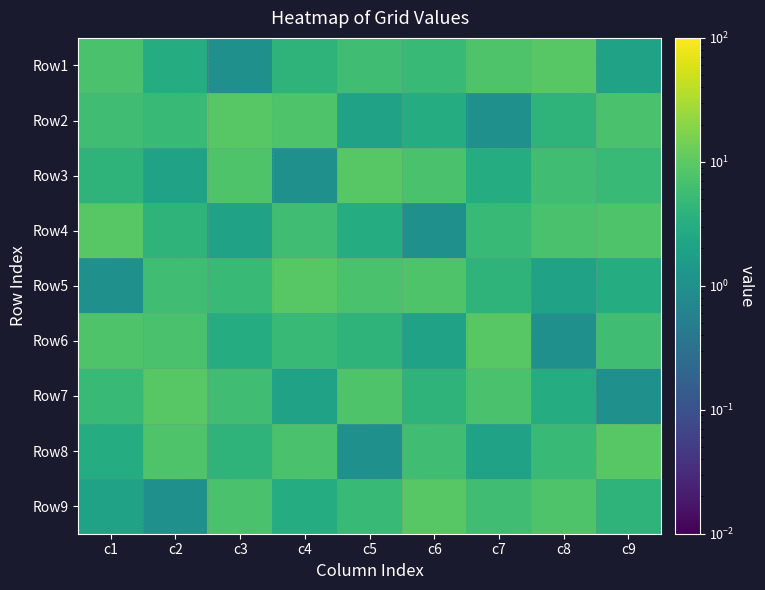

At which category is the sum across all series the highest?

c1